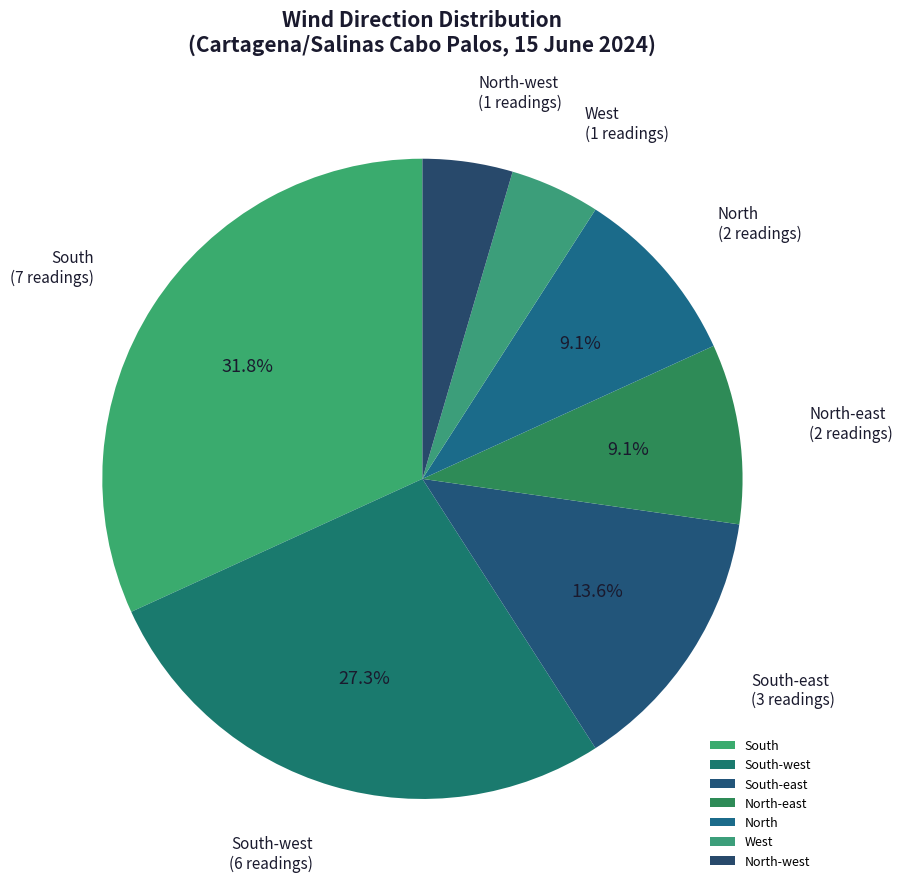

Count the number of slices in the pie.

7